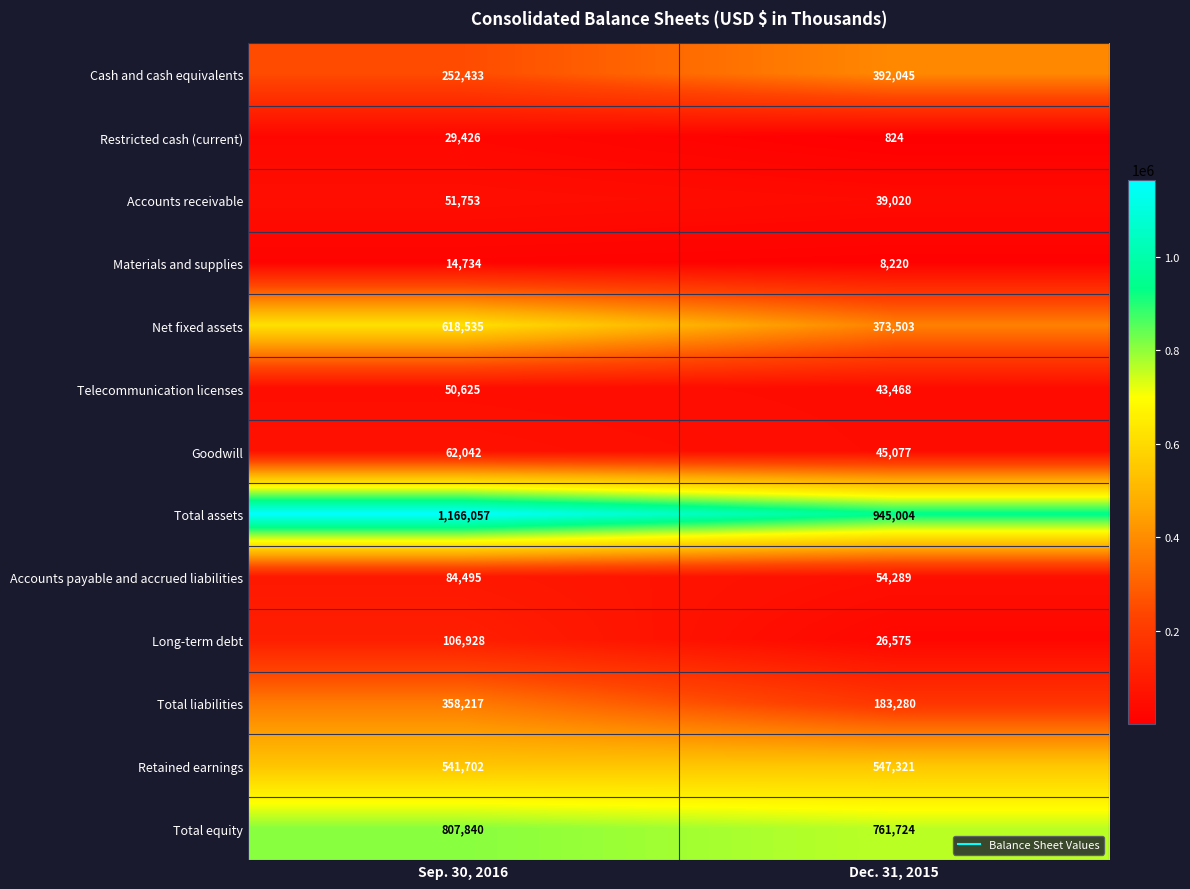

At which category is the sum across all series the highest?

Sep. 30, 2016